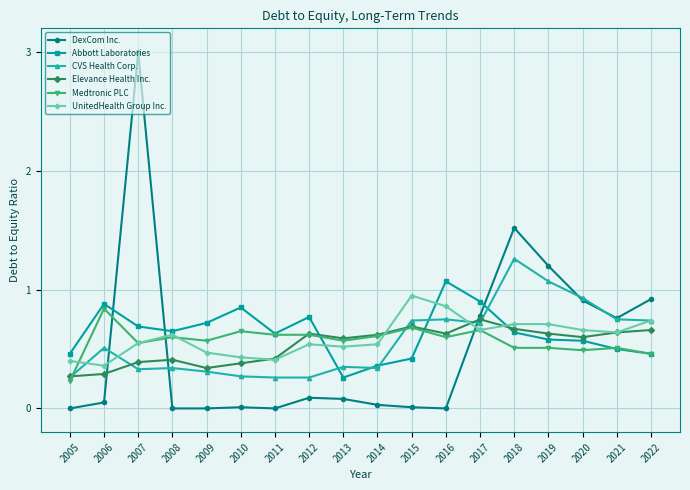

Which series has the widest spread of values?

DexCom Inc.